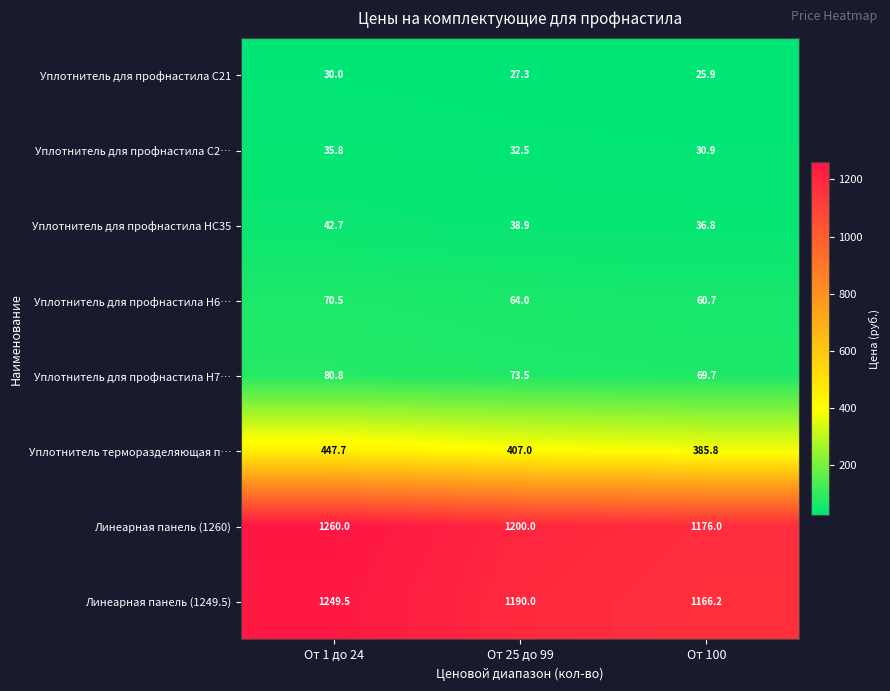

Reading left to right, what are all the values shown in this chart?

Уплотнитель для профнастила С21: 30.0	27.3	25.9
Уплотнитель для профнастила С2…: 35.8	32.5	30.9
Уплотнитель для профнастила НС35: 42.7	38.9	36.8
Уплотнитель для профнастила Н6…: 70.5	64.0	60.7
Уплотнитель для профнастила Н7…: 80.8	73.5	69.7
Уплотнитель терморазделяющая п…: 447.7	407.0	385.8
Линеарная панель (1260): 1260.0	1200.0	1176.0
Линеарная панель (1249.5): 1249.5	1190.0	1166.2